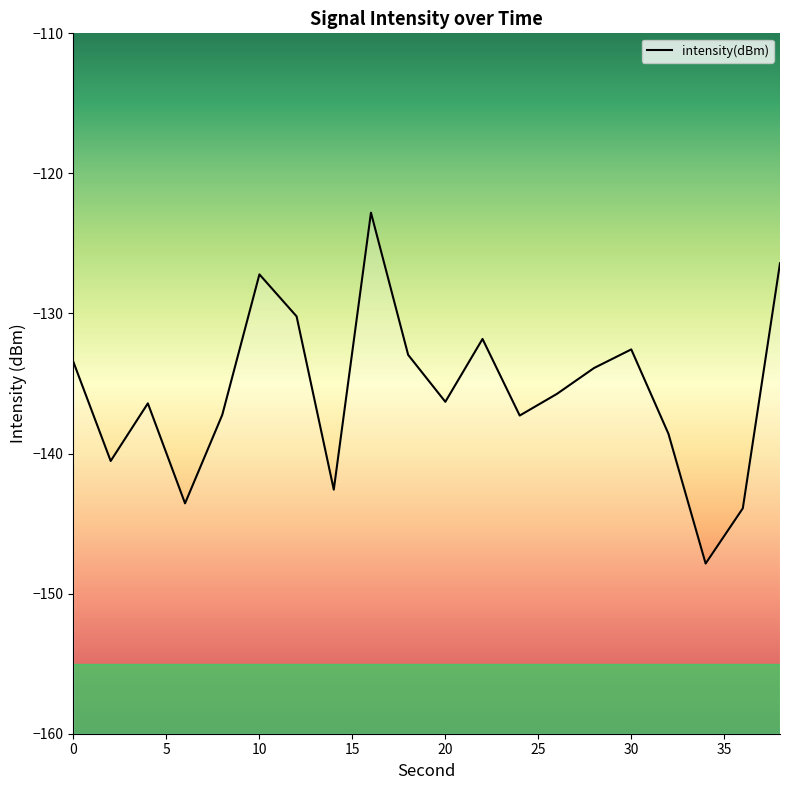

Reading left to right, transcribe all the data shown in this chart.

-133.5	-140.5	-136.4	-143.6	-137.2	-127.2	-130.2	-142.6	-122.8	-133.0	-136.3	-131.8	-137.3	-135.7	-133.9	-132.6	-138.6	-147.9	-143.9	-126.4